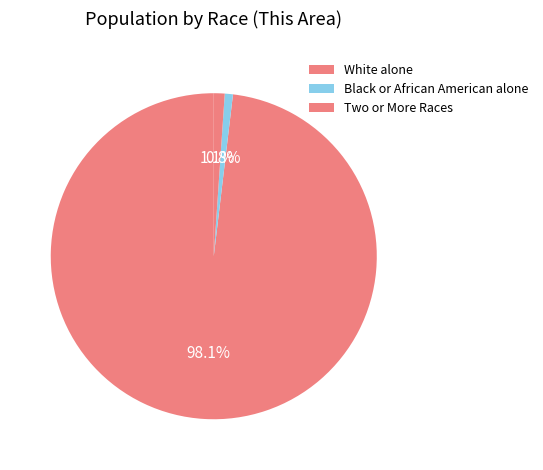

Is Black or African American alone the majority of the pie?

No